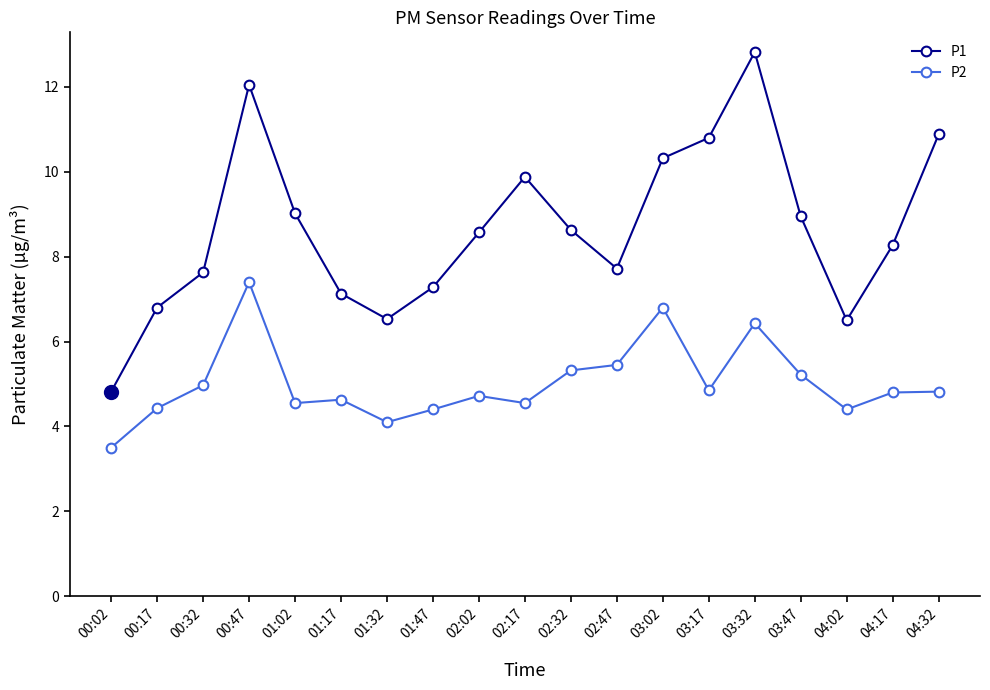

True or false: P1 and P2 intersect in this chart.

False